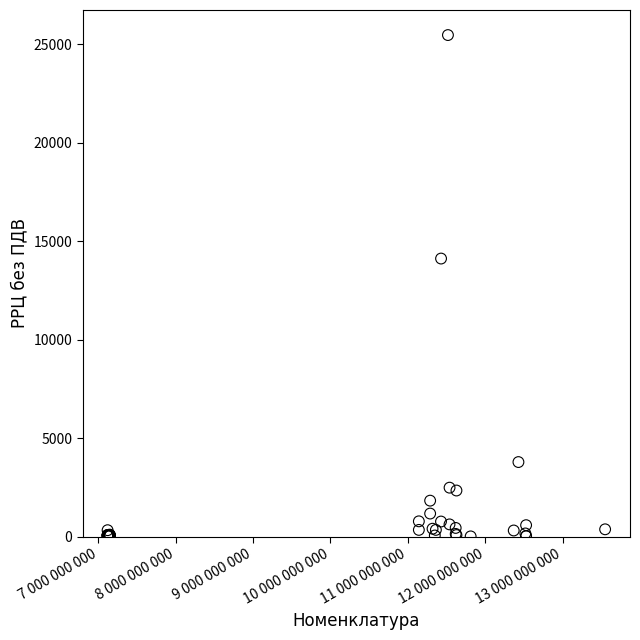

What Y value in the scatter plot is closest to 12740?

14120